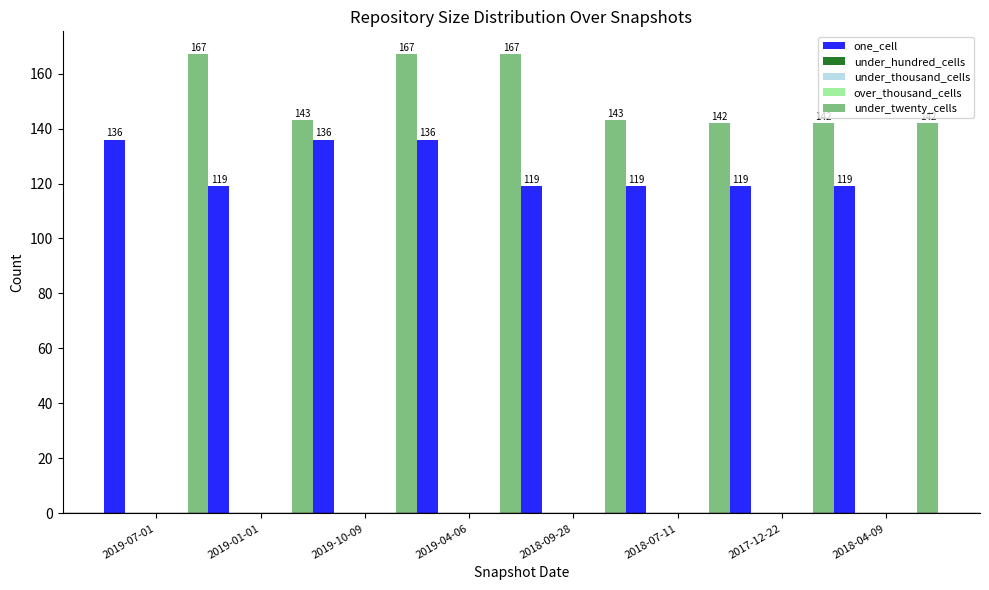

At which category is the sum across all series the highest?

2019-07-01